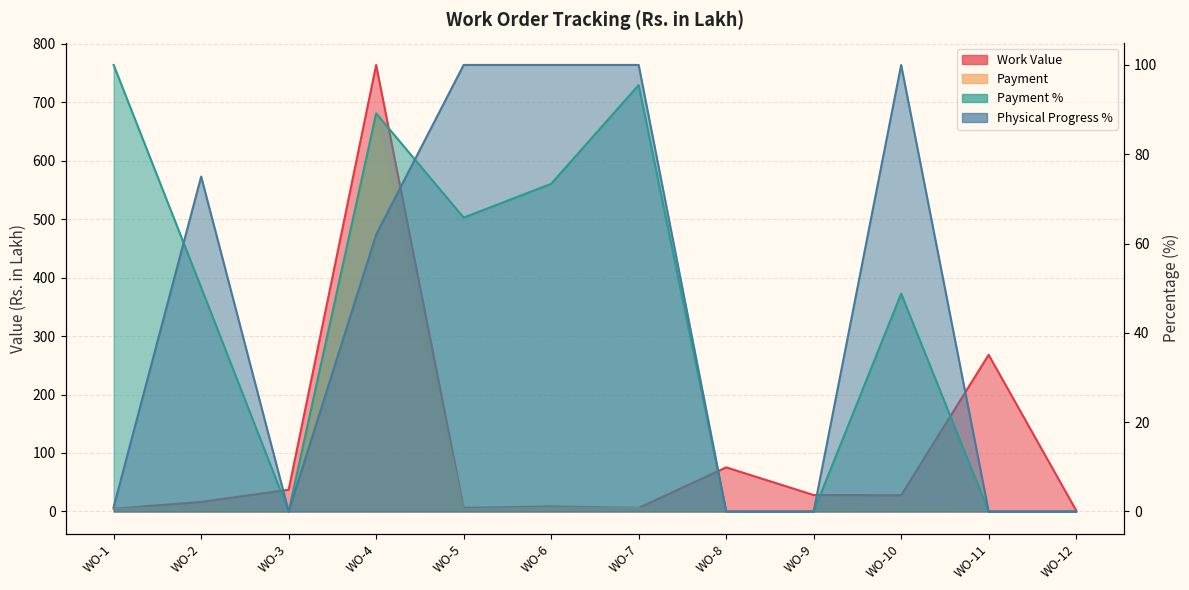

What is the sum of all Payment values?

723.4